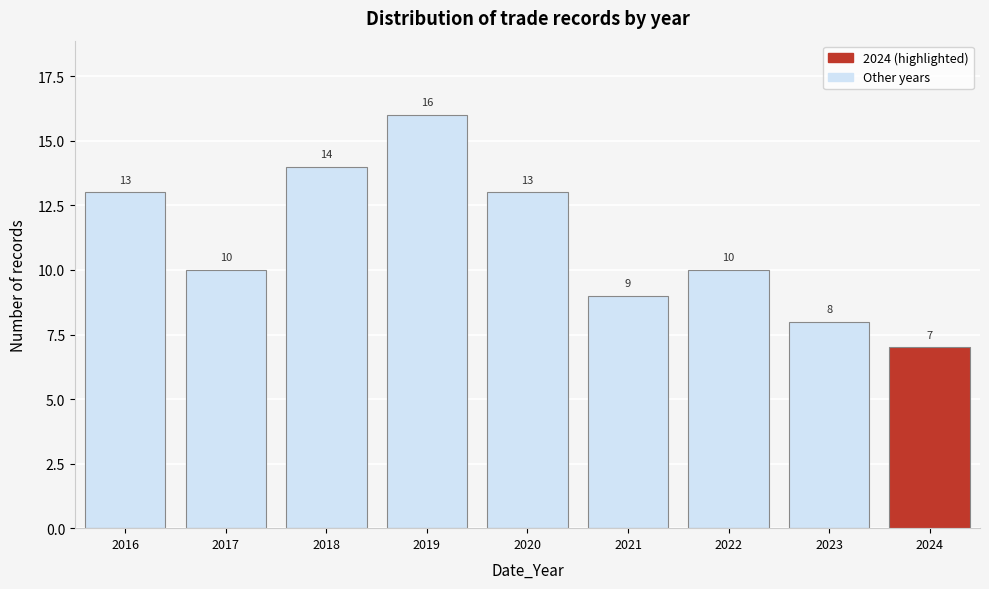

Reading left to right, transcribe all the data shown in this chart.

13	10	14	16	13	9	10	8	7